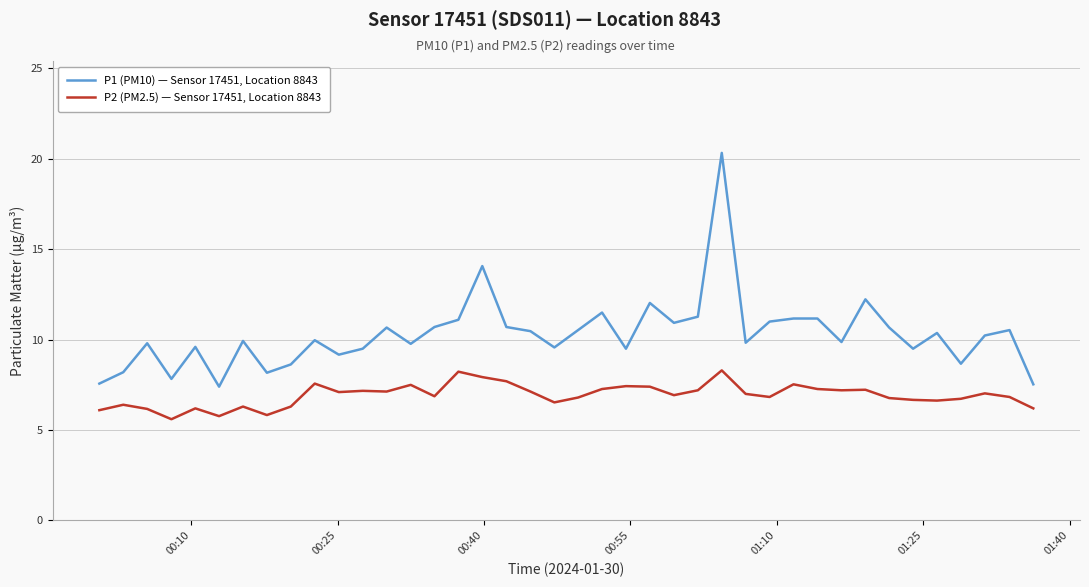

Is this an area chart (filled region under the line)?

No